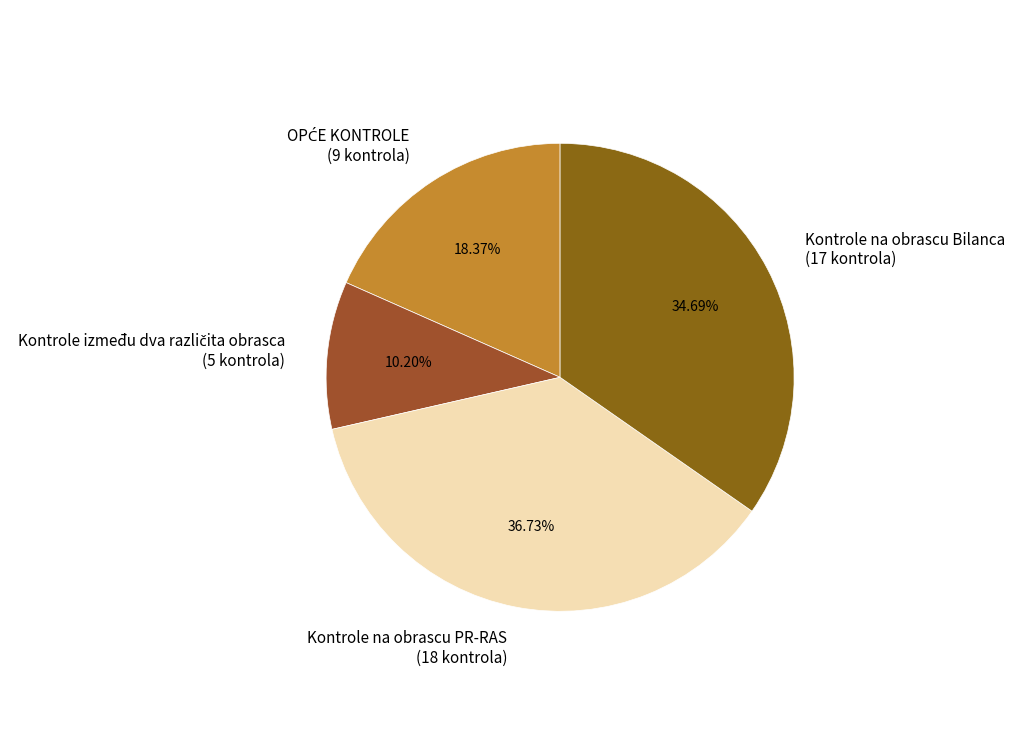

Is there any slice that represents more than half of the pie?

No